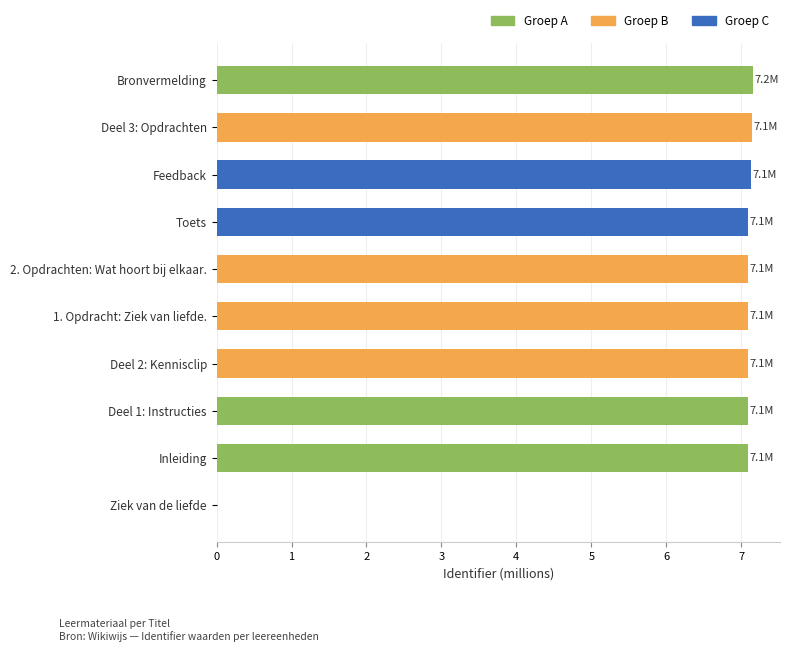

True or false: the data shows 7.1 at 1. Opdracht: Ziek van liefde..

True